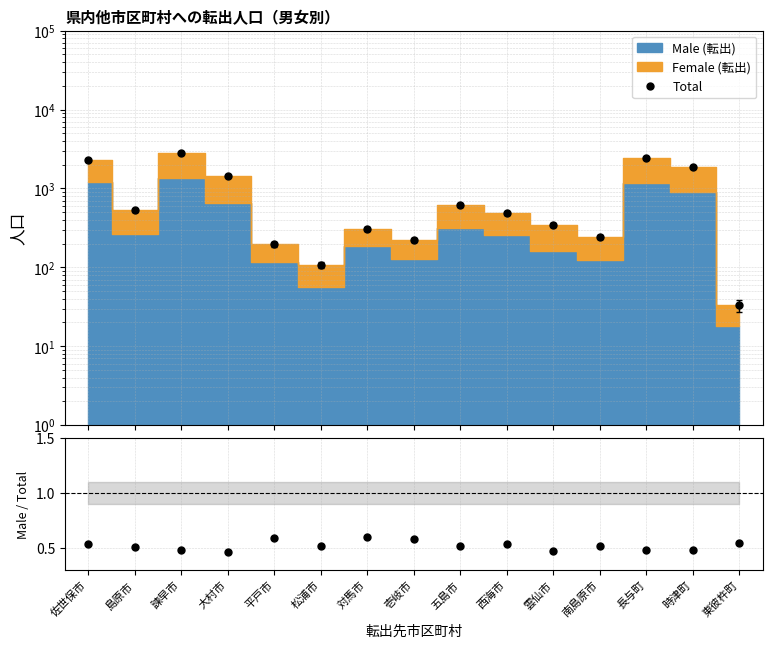

Reading left to right, list all the values displayed in this chart.

Total: 2270.0	526.0	2826.0	1445.0	196.0	108.0	308.0	222.0	615.0	486.0	343.0	243.0	2436.0	1865.0	33.0
Male / Total: 0.5	0.5	0.5	0.5	0.6	0.5	0.6	0.6	0.5	0.5	0.5	0.5	0.5	0.5	0.5